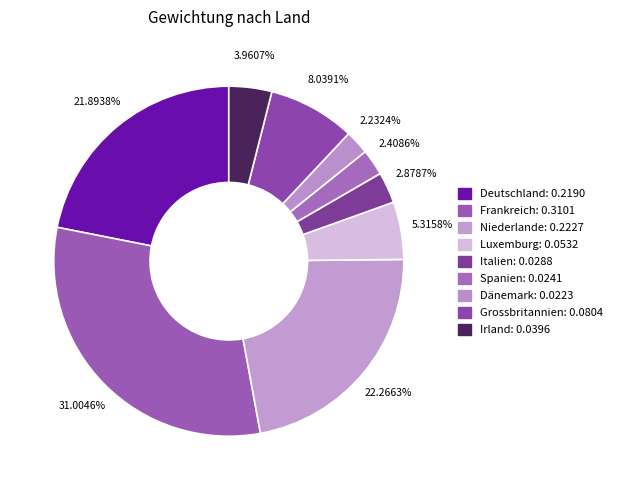

Count the number of slices in the pie.

9